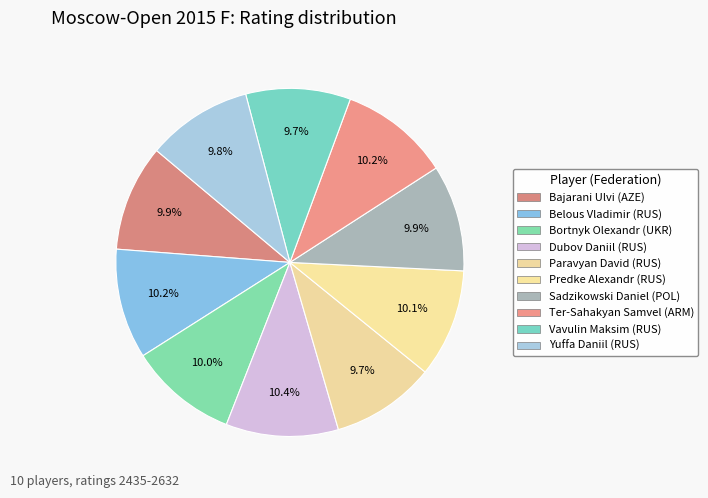

Which category has the smallest portion of the pie?

Paravyan David (RUS)